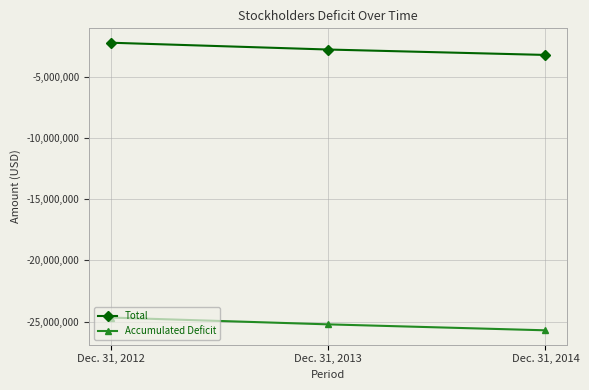

Does the chart display data point markers on the line(s)?

Yes